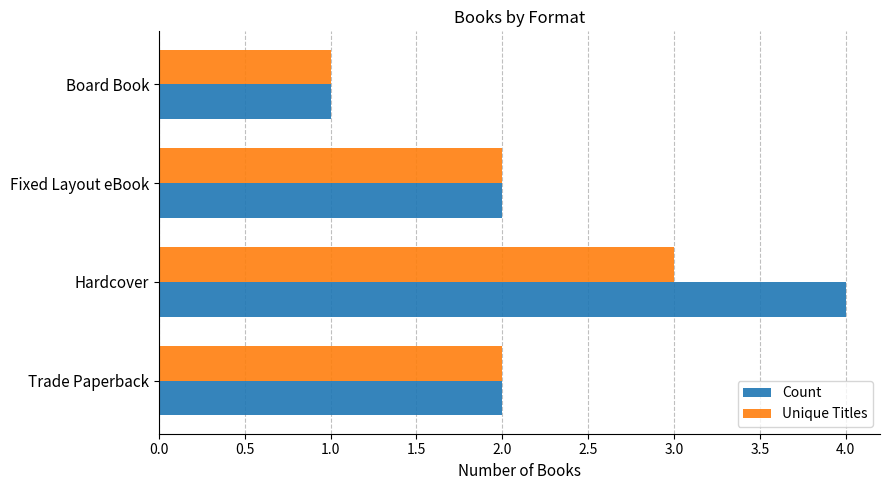

Which series has the largest total across all categories?

Count